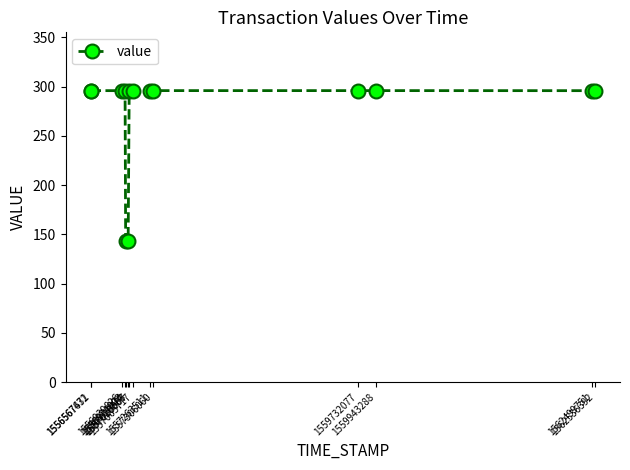

What is the minimum value shown in the chart?

142.9